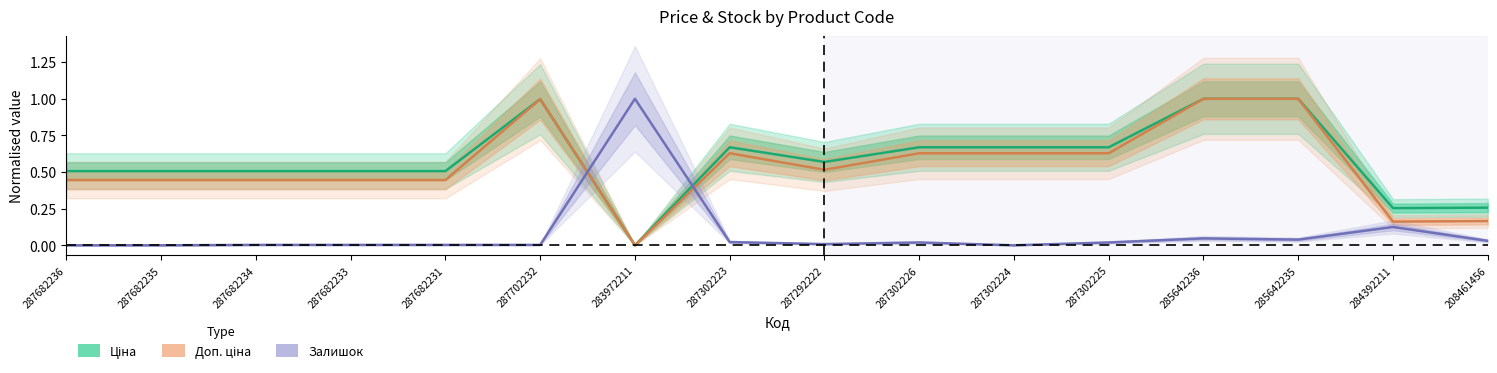

Does the chart have visible grid lines?

No